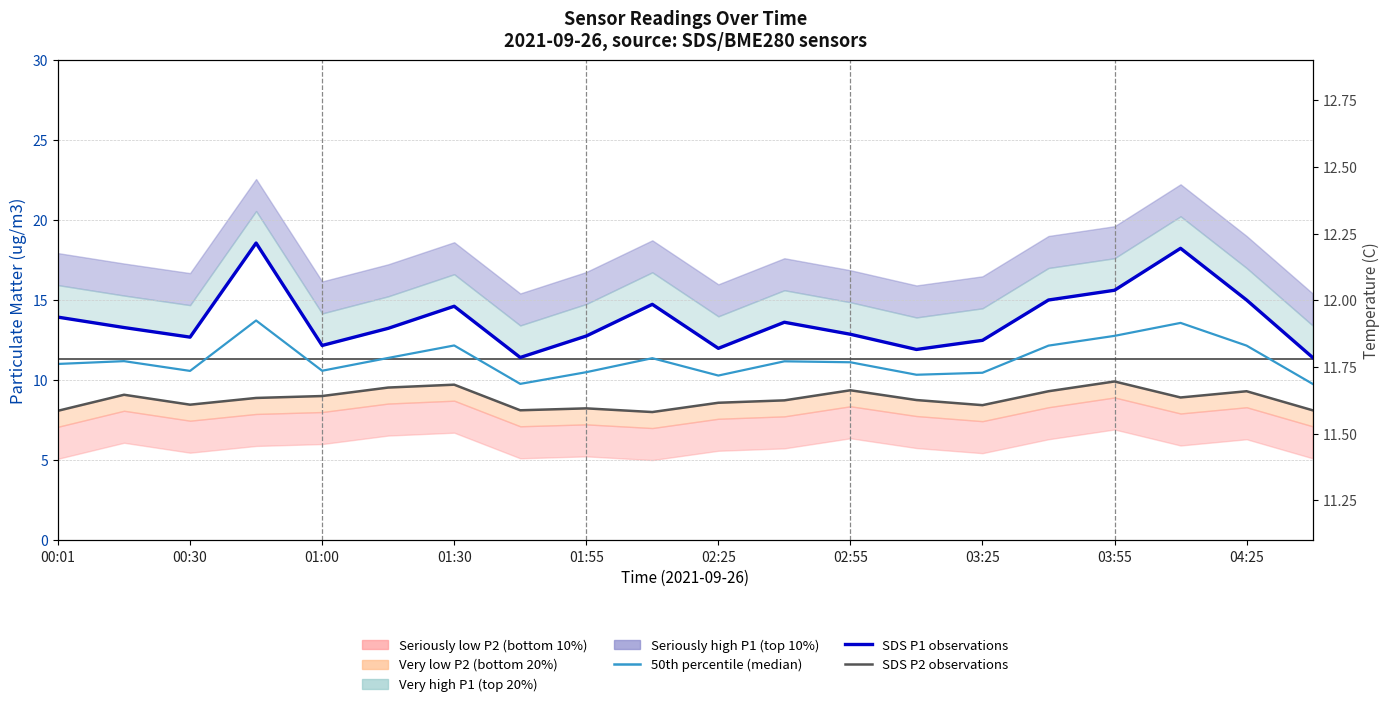

True or false: SDS P2 observations has more than 0 interior local peaks.

True